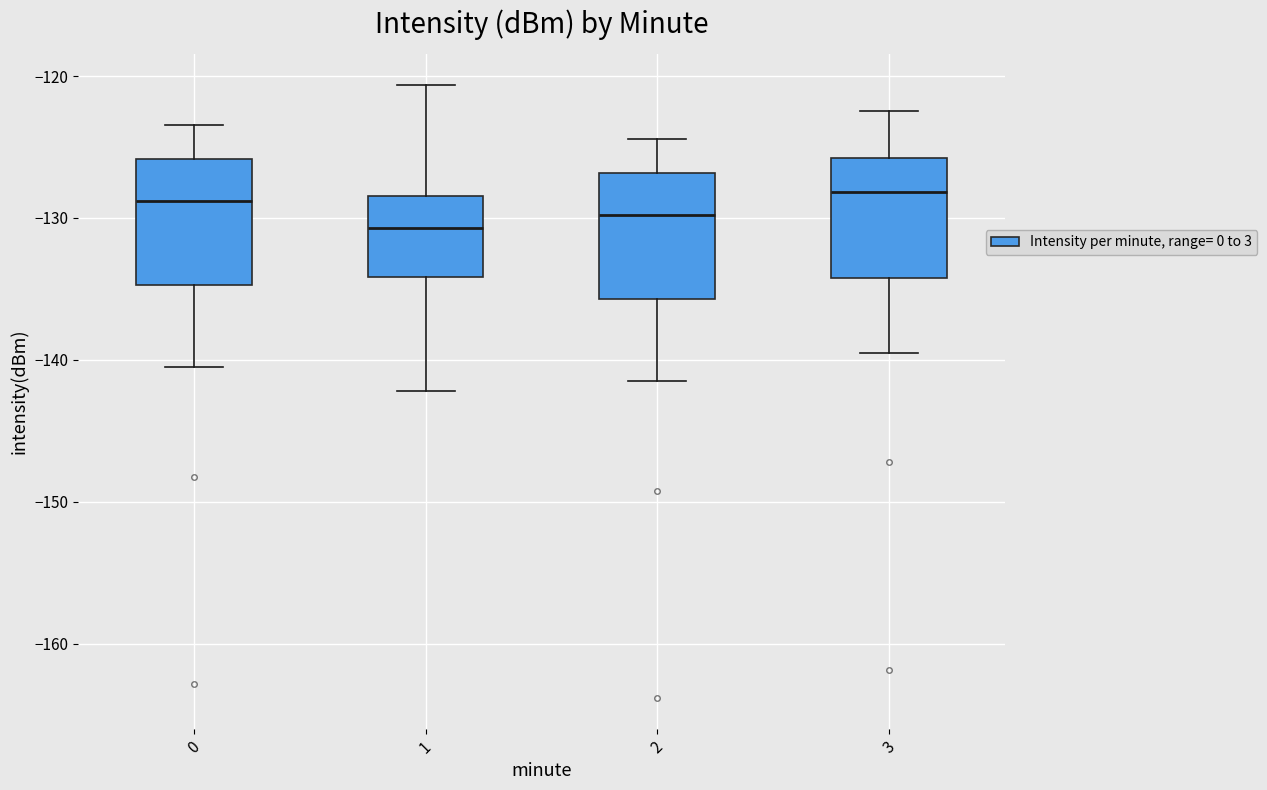

Reading left to right, transcribe this box plot: for each box, give where its median line is, the range the box spans, and where its two whiskers end, as read against the y-axis. The values are not printed on the chart, so give them approximately, as read against the axis.

0: median -129, box -135 to -126, whiskers -141 to -123
1: median -131, box -134 to -128, whiskers -142 to -121
2: median -130, box -136 to -127, whiskers -142 to -124
3: median -128, box -134 to -126, whiskers -140 to -122